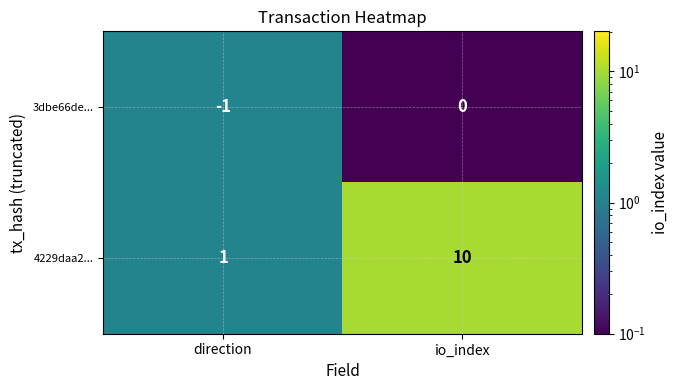

What is the sum of all 4229daa2... values?

11